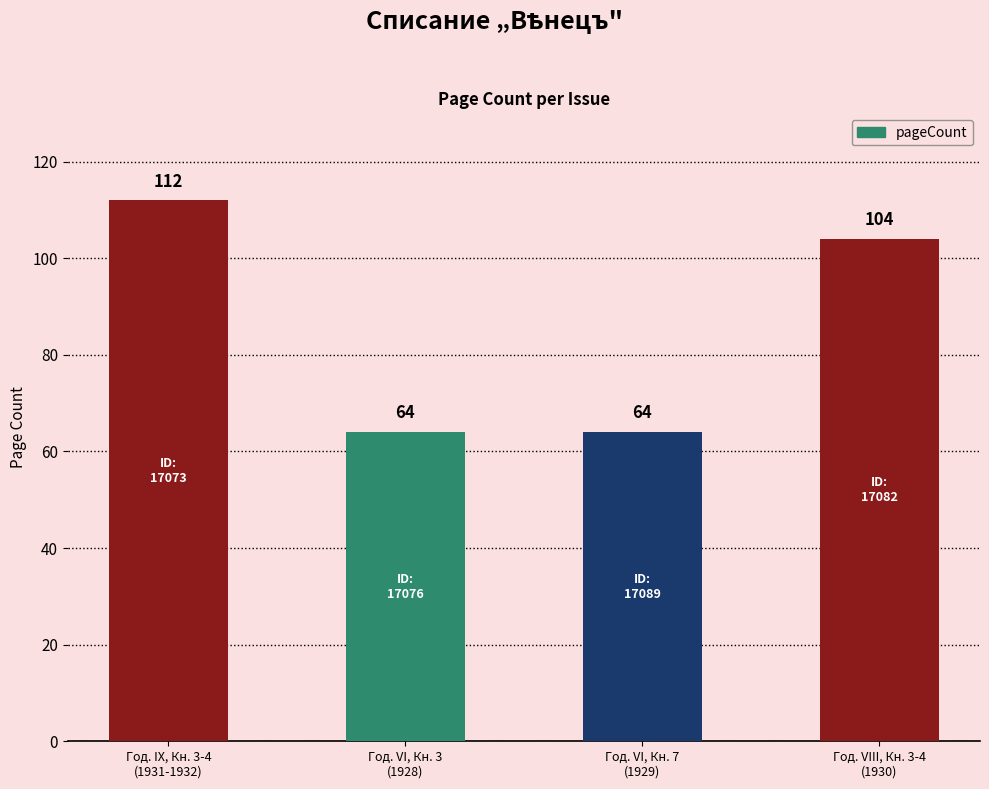

Which label corresponds to the largest value in the chart?

Год. IX, Кн. 3-4
(1931-1932)